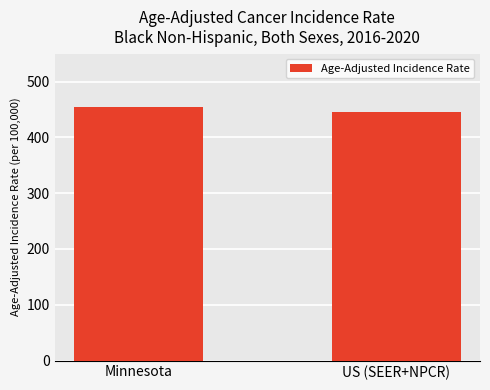

Which label corresponds to the largest value in the chart?

Minnesota